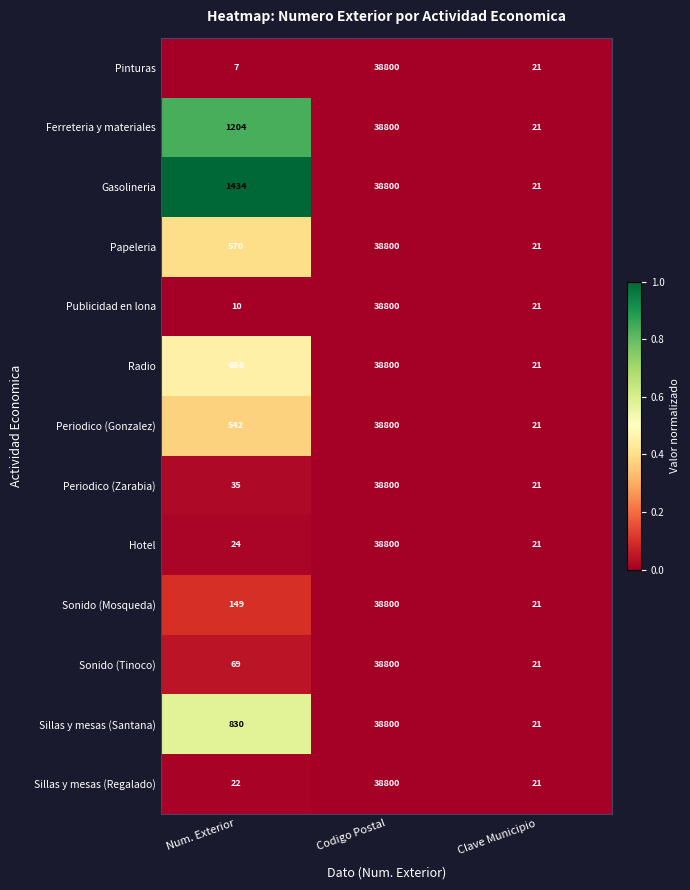

Is the value of Hotel at Num. Exterior greater than the value of Sonido (Mosqueda) at Codigo Postal?

No